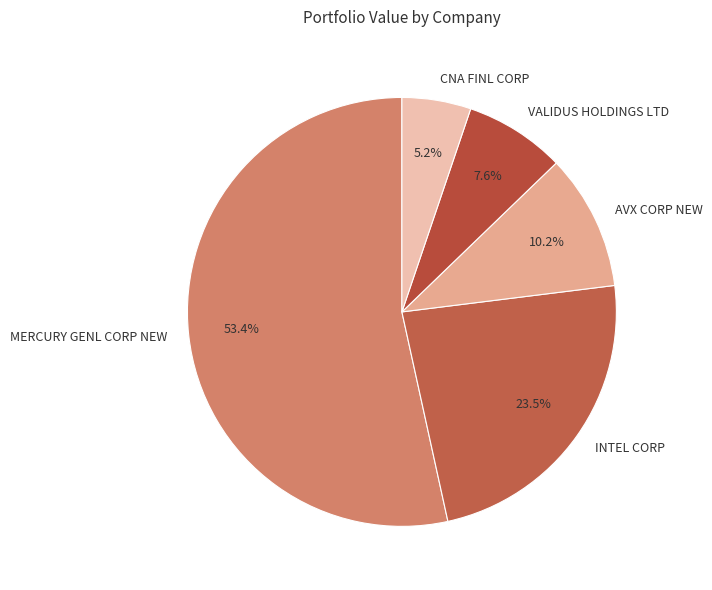

Rank the categories by value from lowest to highest.

CNA FINL CORP, VALIDUS HOLDINGS LTD, AVX CORP NEW, INTEL CORP, MERCURY GENL CORP NEW